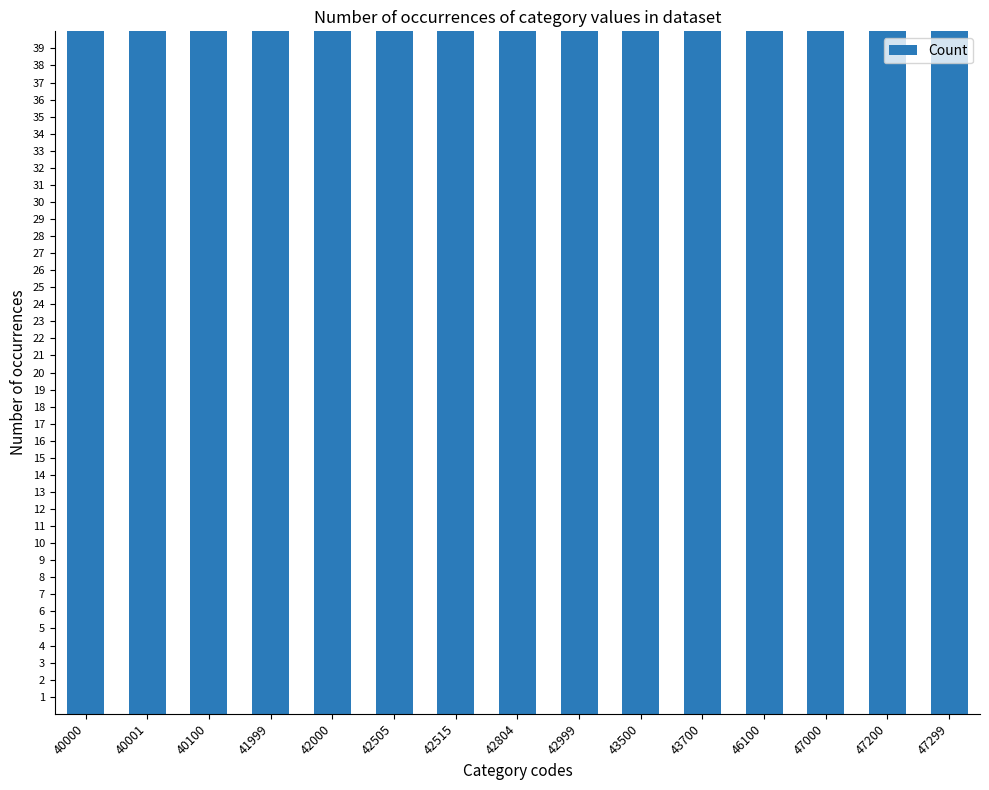

Reading left to right, what are all the values shown in this chart?

39042	18132	2630	10798	1590	250	150	730	460	250	250	1991	283	144	139